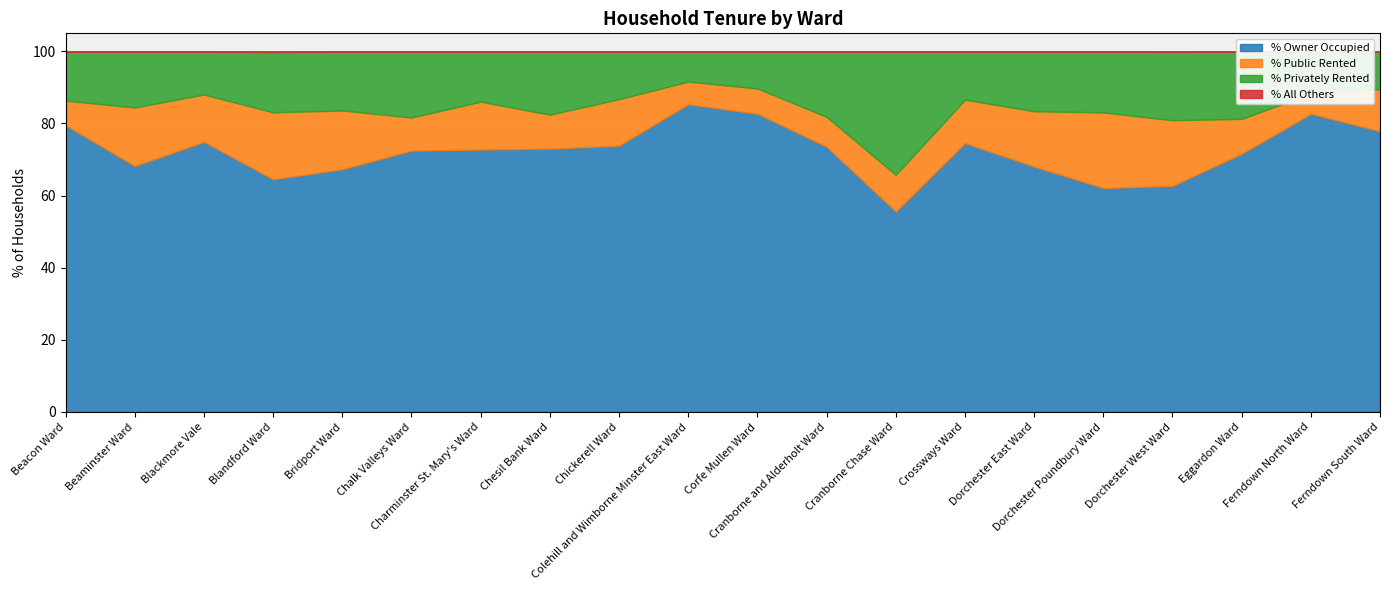

How many data points in % All Others are above 0?

3